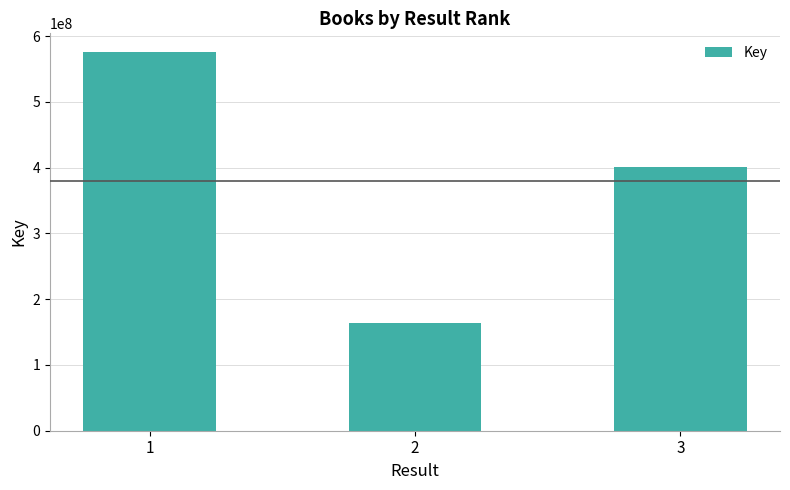

At which category does the chart reach its minimum across all series?

2